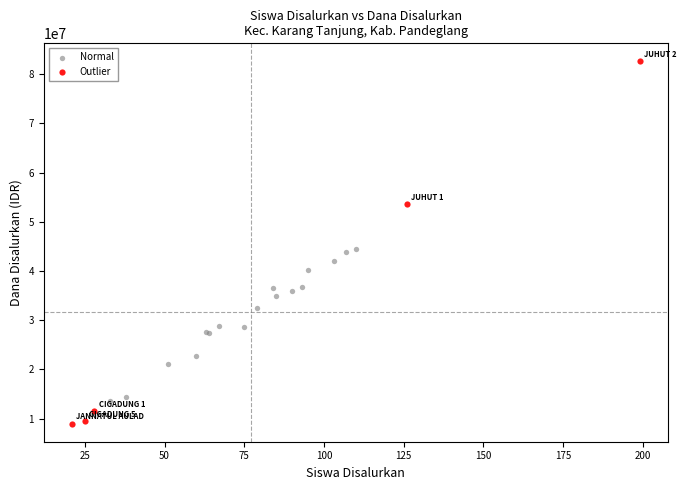

Which series reaches the maximum Y coordinate?

Outlier